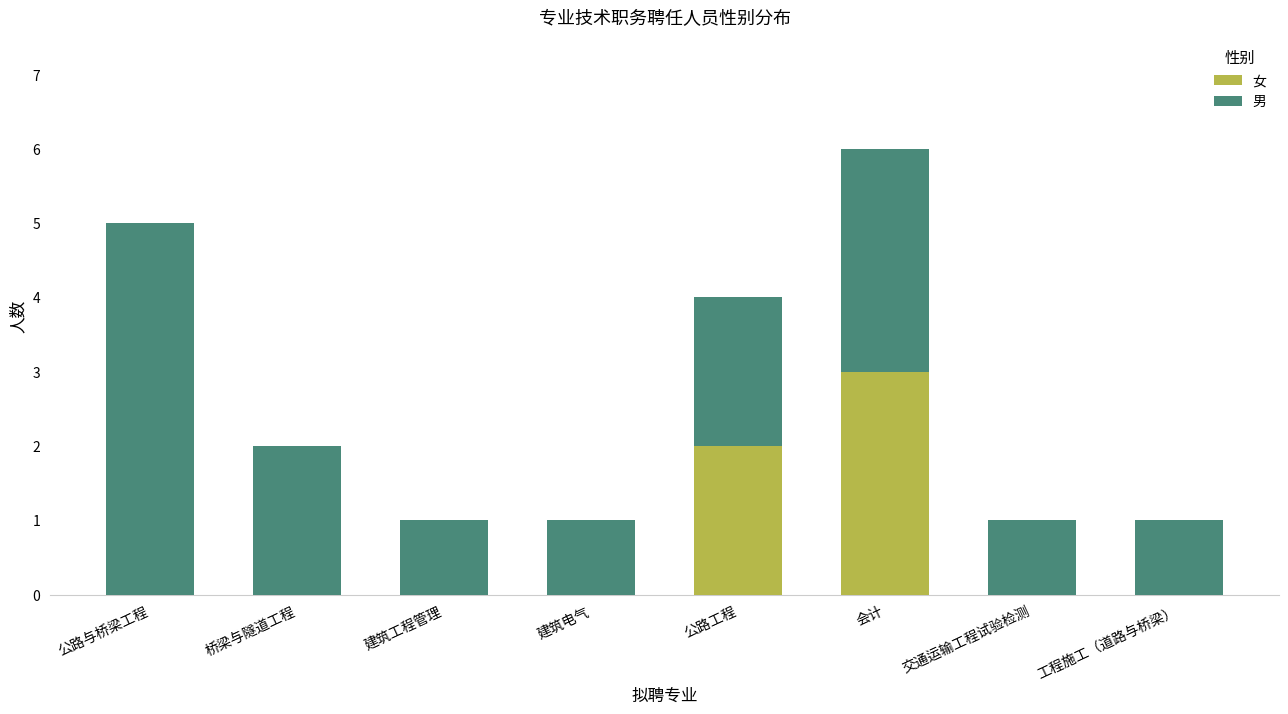

At which label does 女 reach its peak?

会计